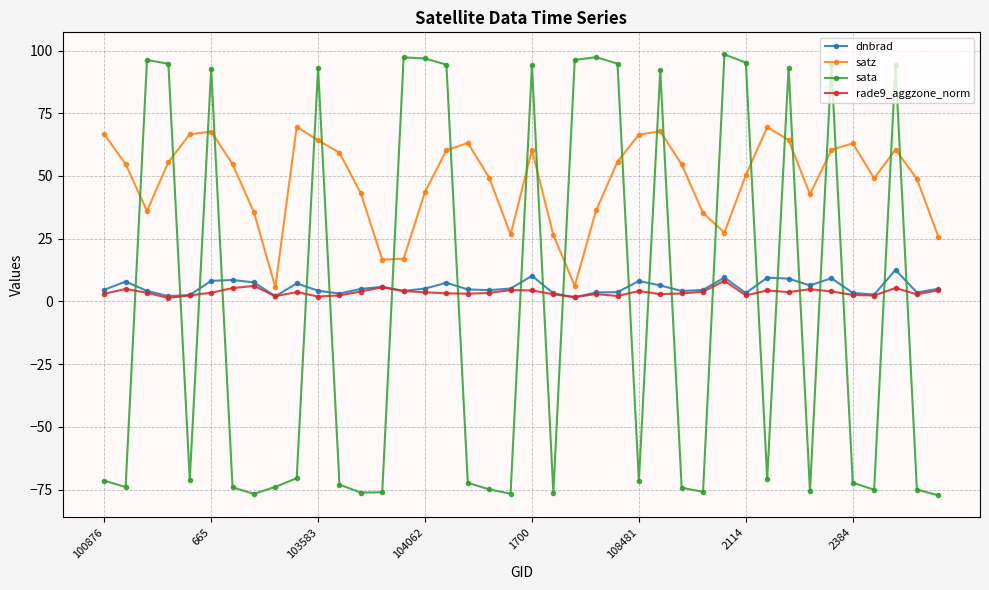

What is the lowest value of the satz series?

5.6